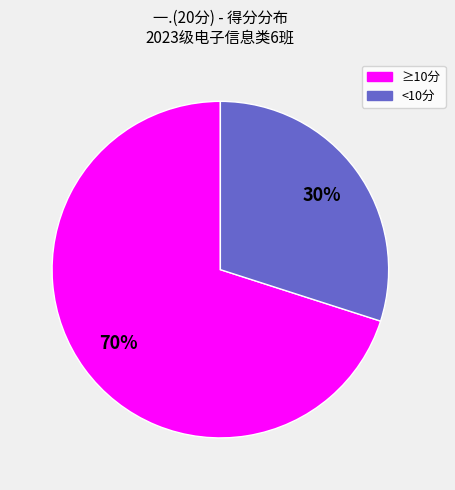

Count the number of slices in the pie.

2